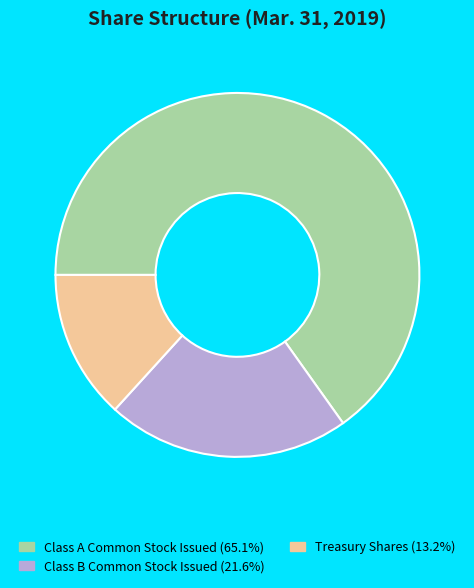

What is the majority slice?

Class A Common Stock Issued